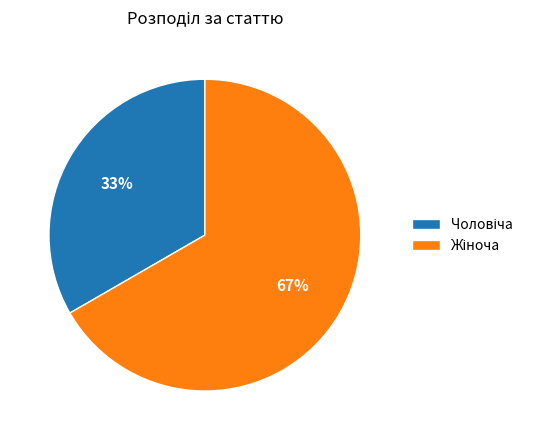

Is there a majority slice in this chart?

Yes